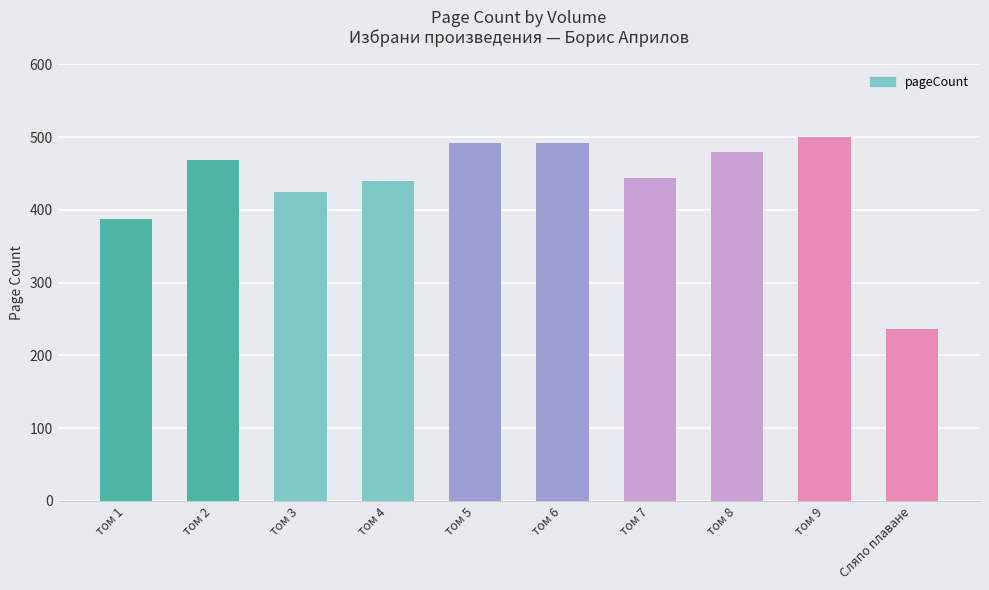

The value at том 6 is 492. True or false?

True